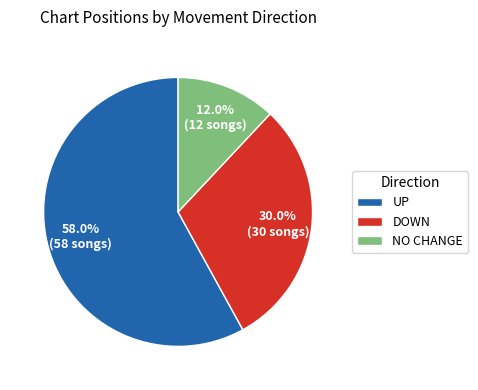

Count the number of slices in the pie.

3